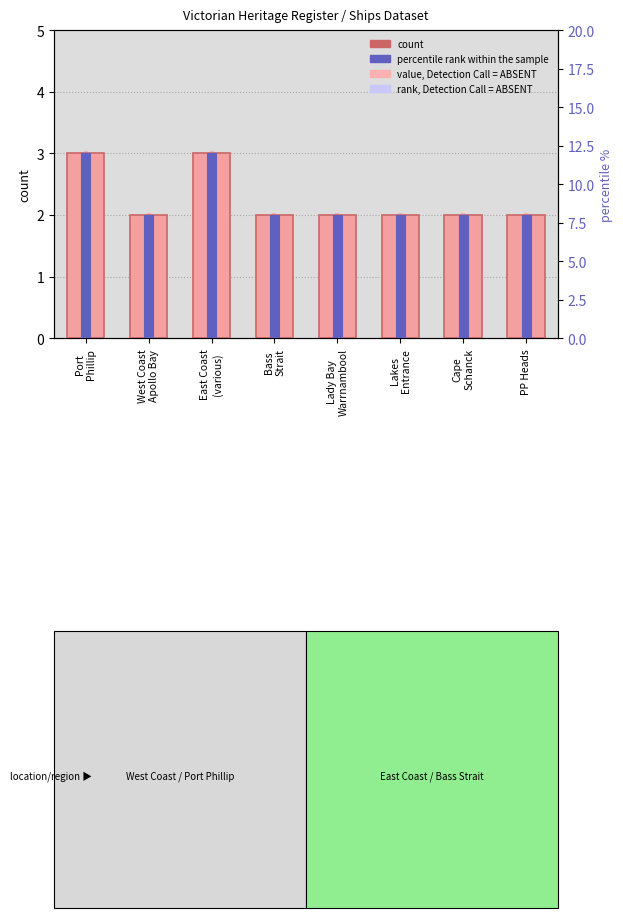

At Cape
Schanck, list the series in order from smallest to largest.

count, percentile rank within the sample